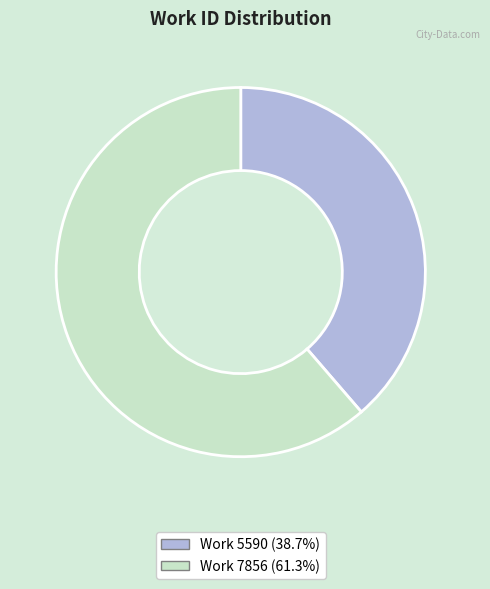

Is there a majority slice in this chart?

Yes